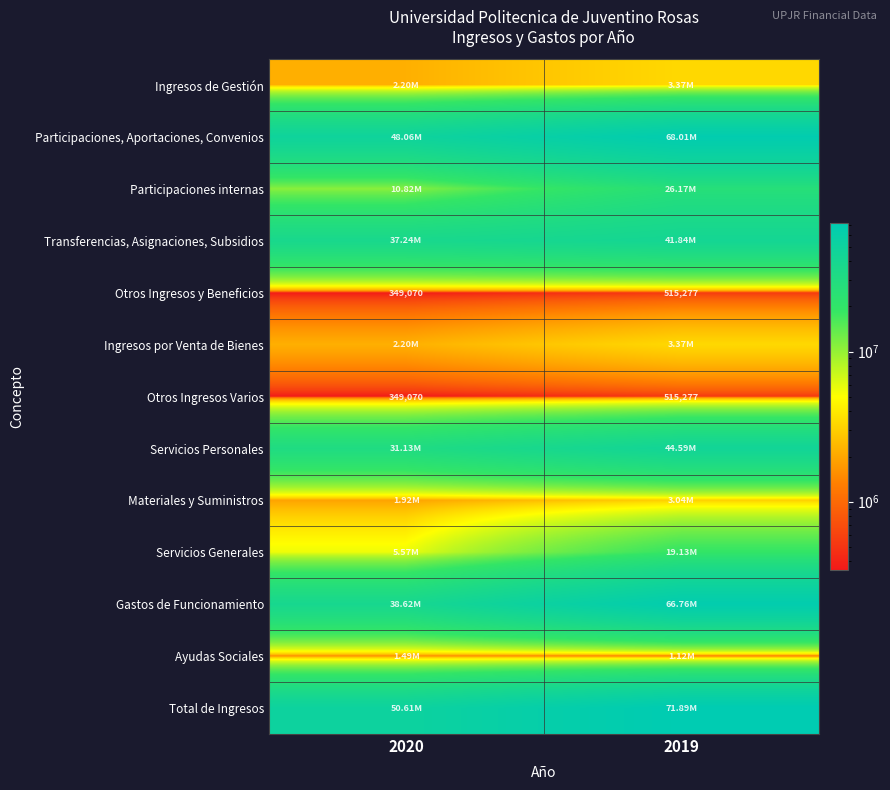

At which label does Ingresos por Venta de Bienes first exceed 3371052?

2019